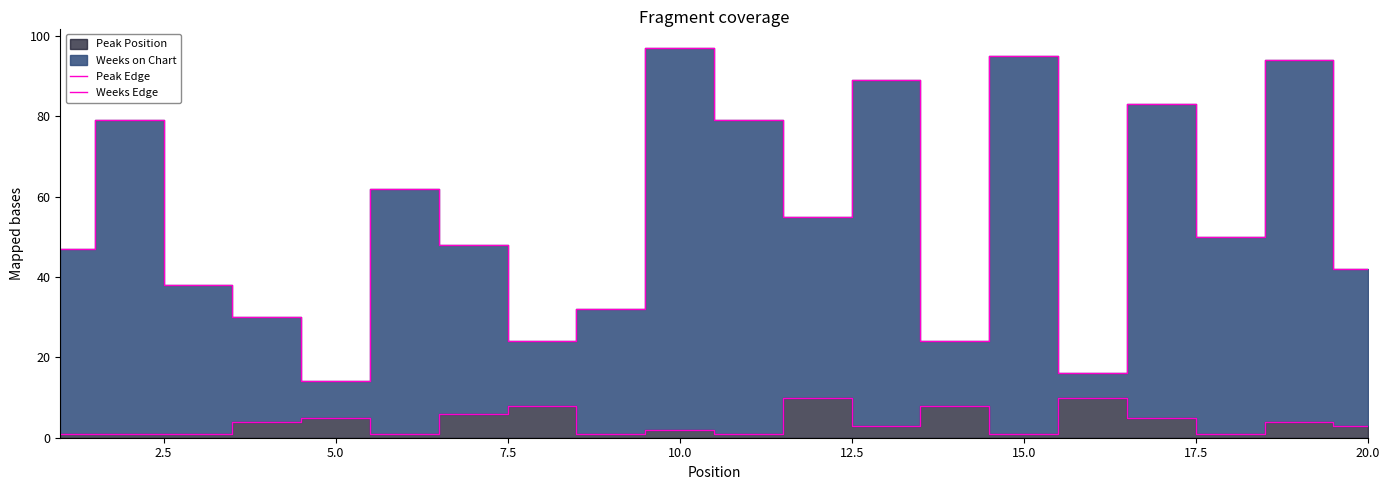

Does the chart display data point markers on the line(s)?

No